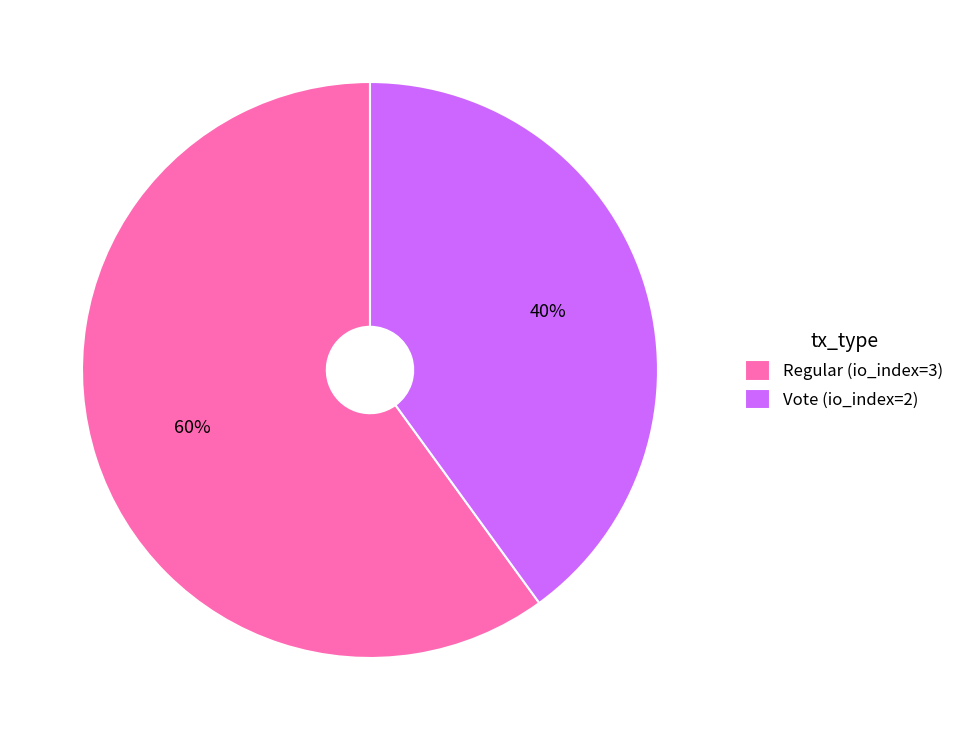

Does Regular (io_index=3) account for over 50% of the chart?

Yes